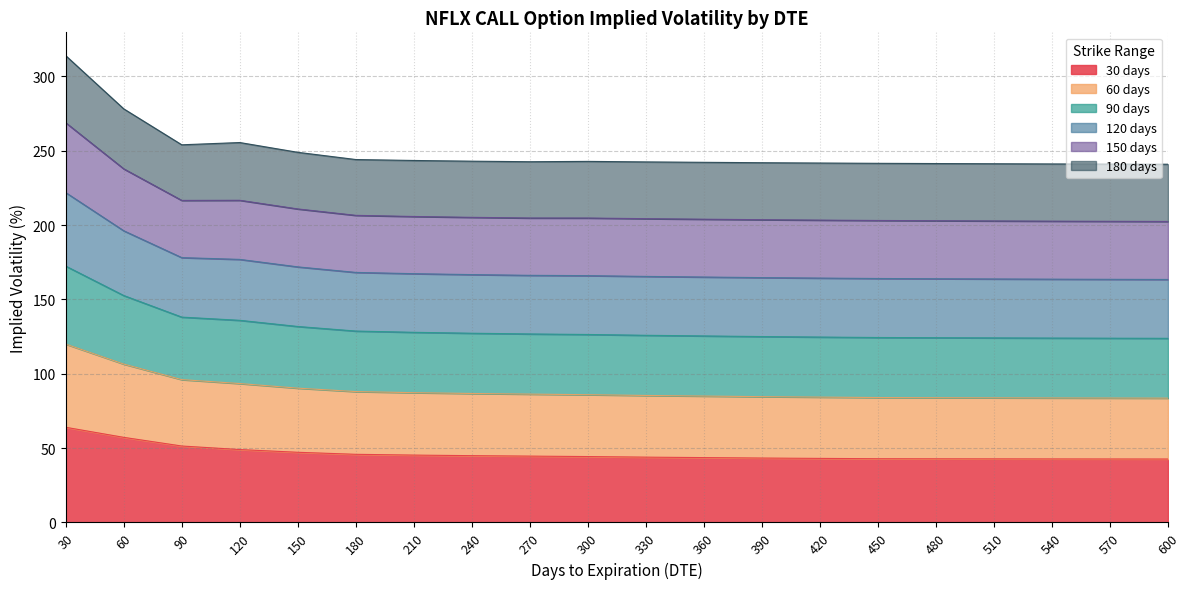

Read the 30 days value at 240.

44.9